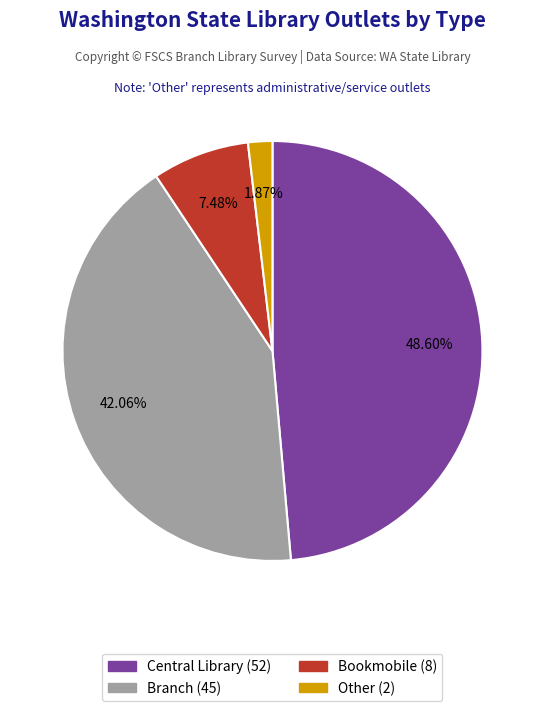

The Branch slice represents 42% of the pie. True or false?

True